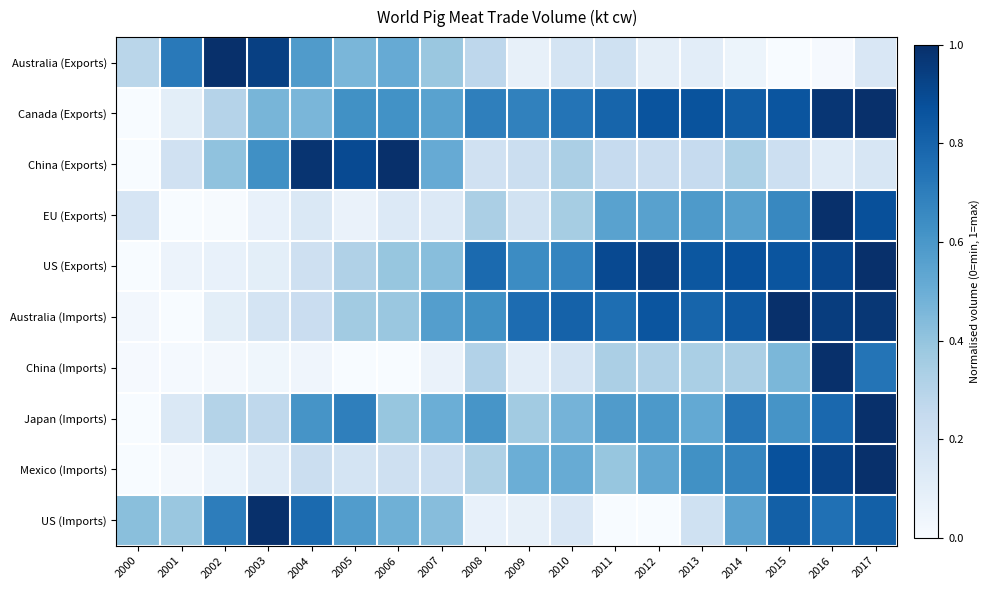

Which label corresponds to the largest value in the chart?

2016